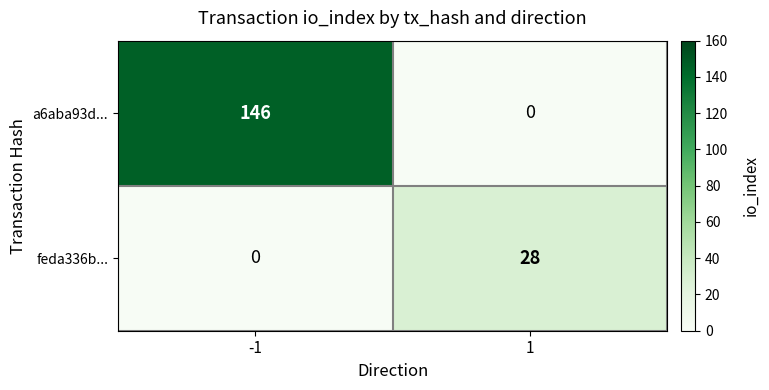

Is it true that a6aba93d... equals 237 at -1?

False